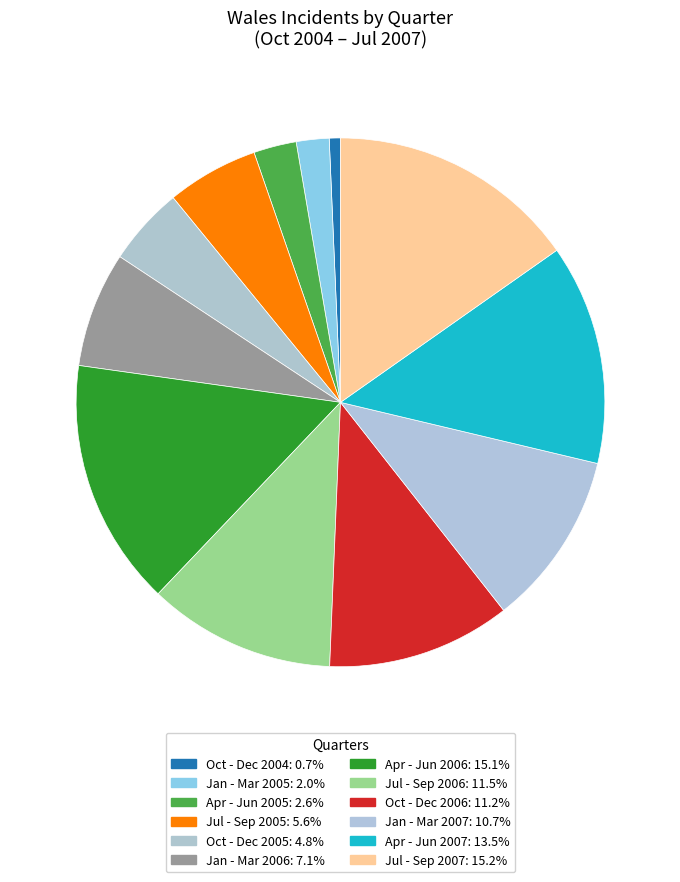

How many segments does this pie chart have?

12